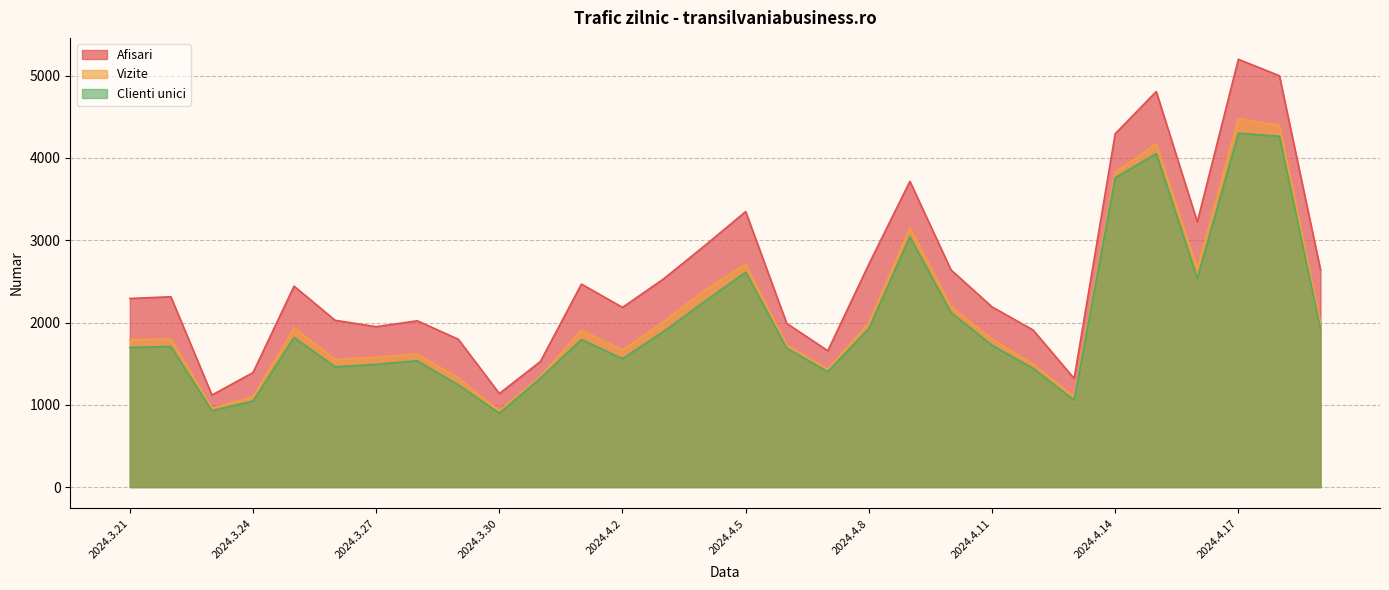

What is the difference between the second highest and second lowest values in the Clienti unici series?

3334